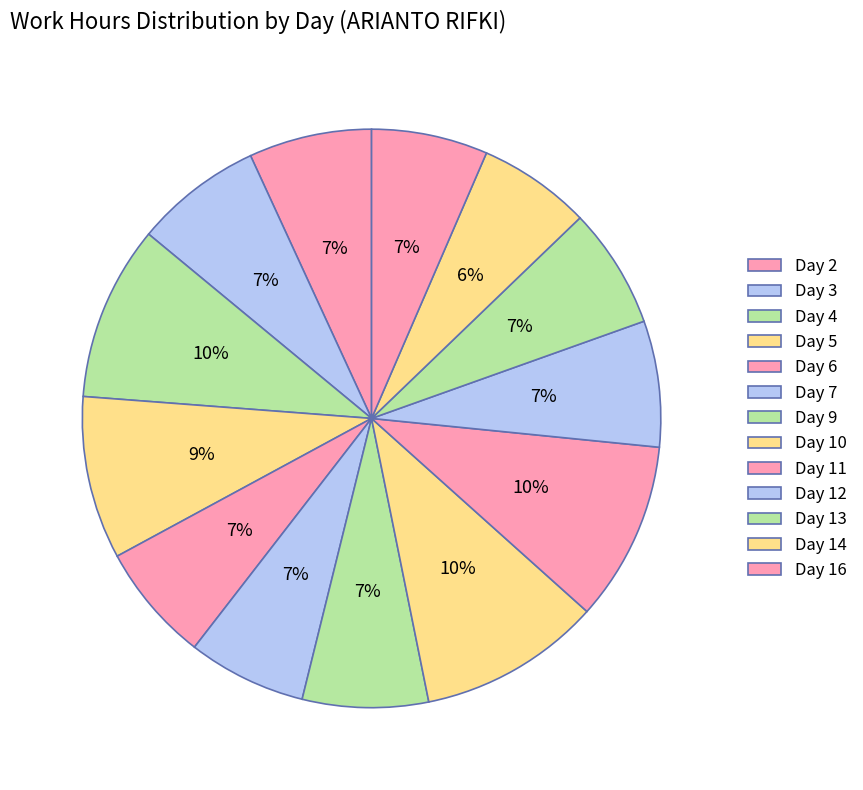

How many segments does this pie chart have?

13